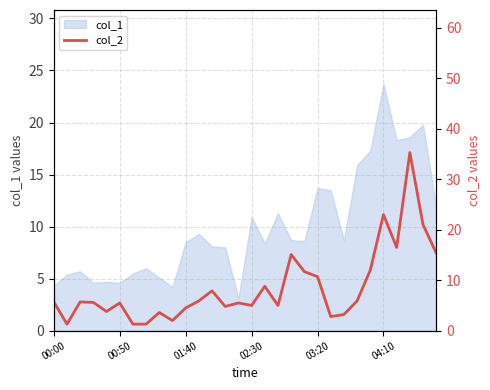

What is the sum of all values?

255.8